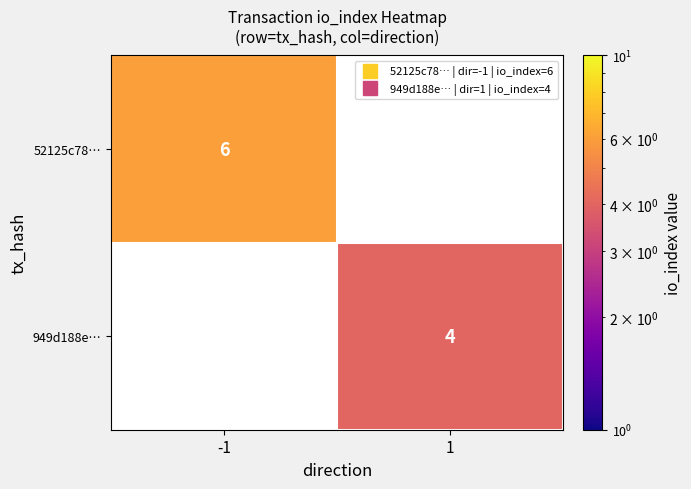

Between 1 and -1, which is larger?

-1